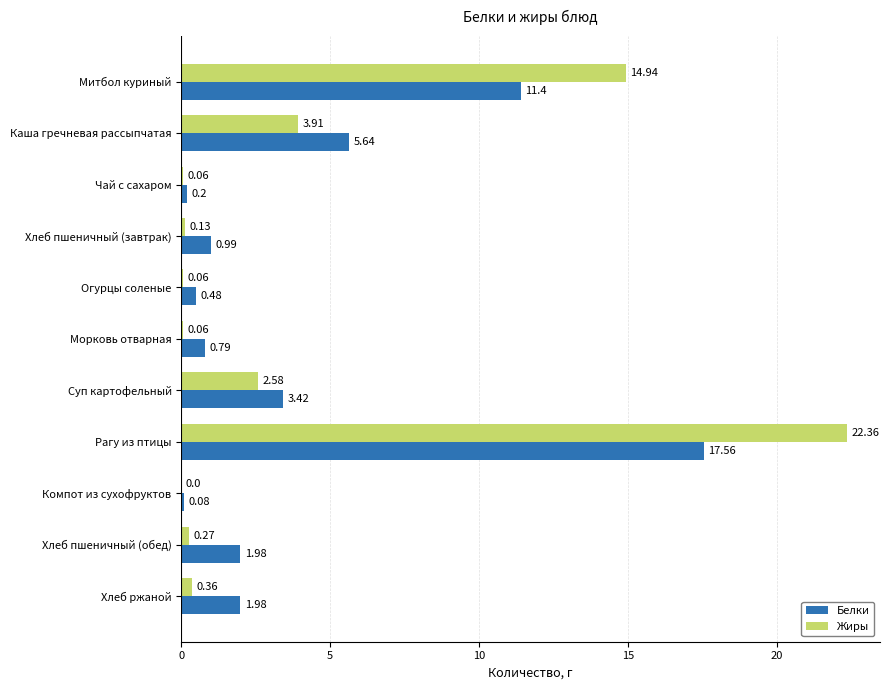

Between Каша гречневая рассыпчатая and Суп картофельный, which series saw the biggest shift?

Белки